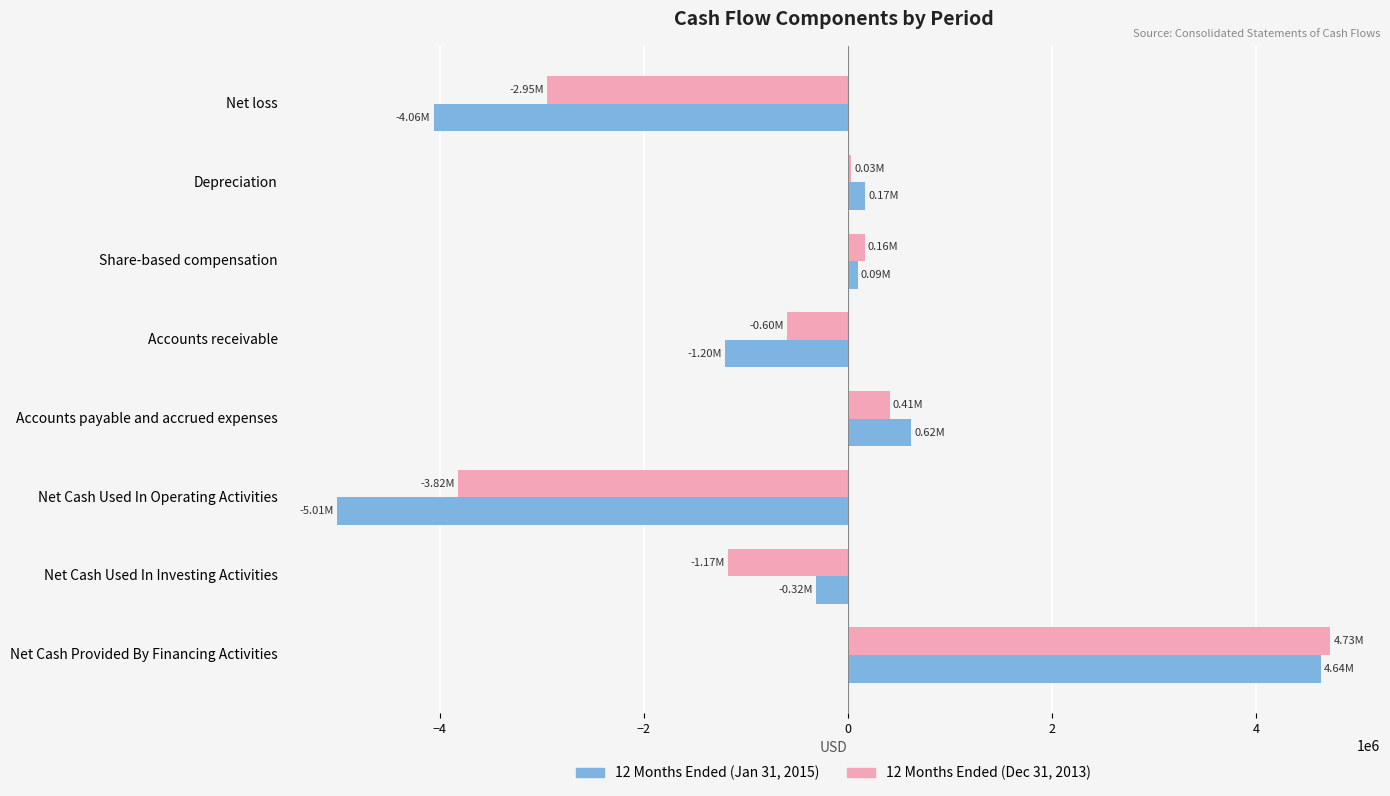

How many distinct data groups are displayed?

2